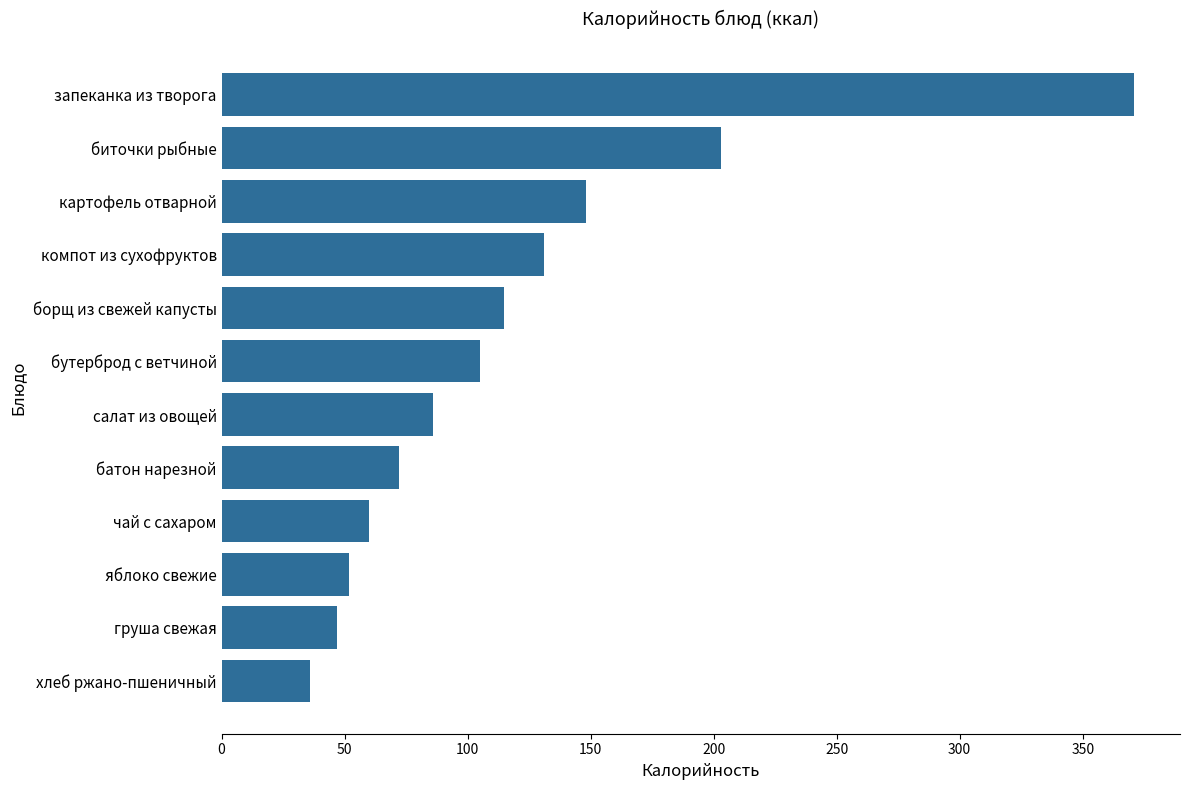

Rank the categories by value from lowest to highest.

хлеб ржано-пшеничный, груша свежая, яблоко свежие, чай с сахаром, батон нарезной, салат из овощей, бутерброд с ветчиной, борщ из свежей капусты, компот из сухофруктов, картофель отварной, биточки рыбные, запеканка из творога